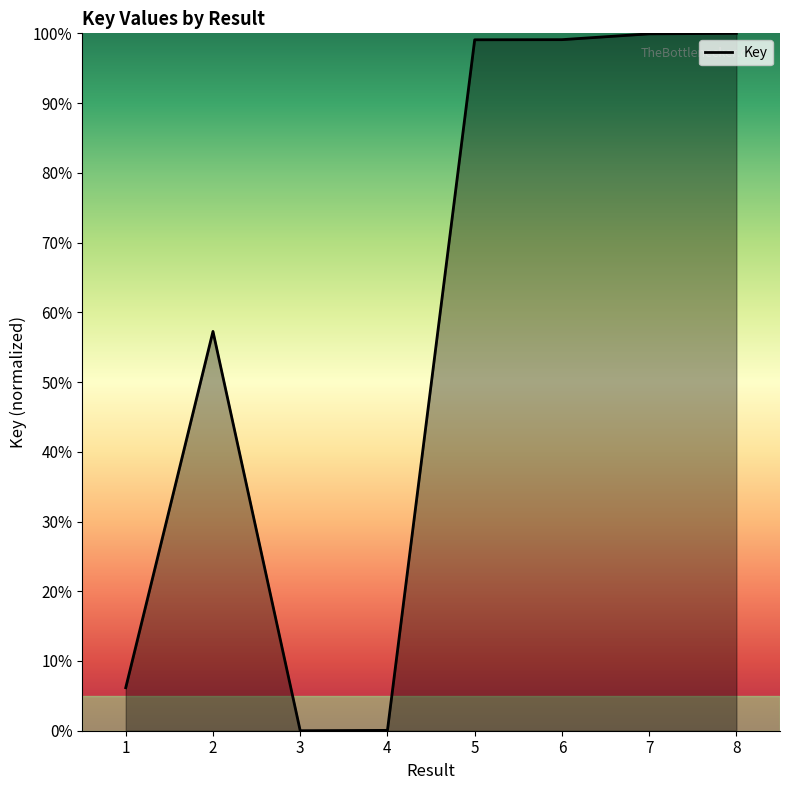

Where is the first local maximum?

2